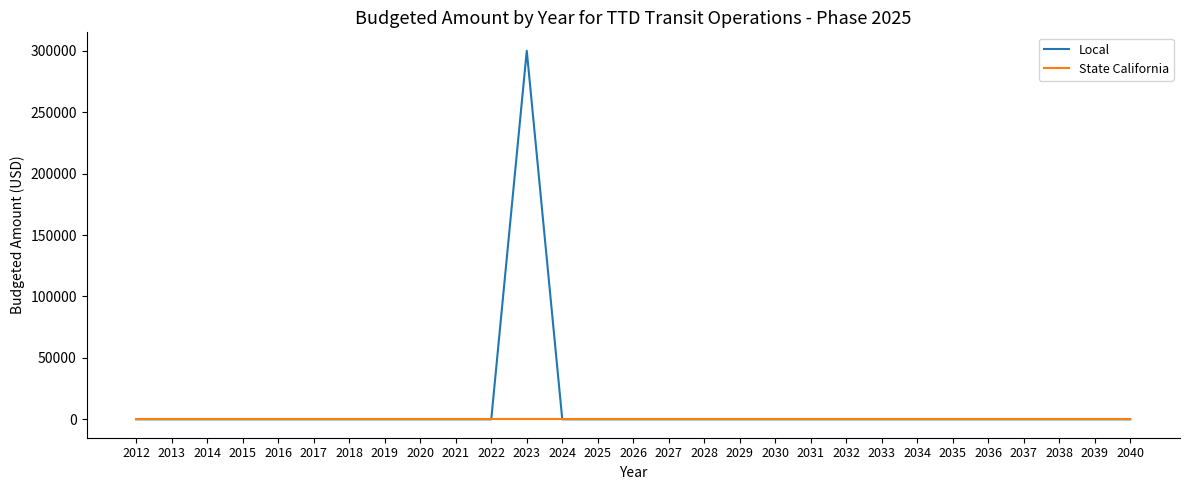

How many lines are shown in the chart?

2